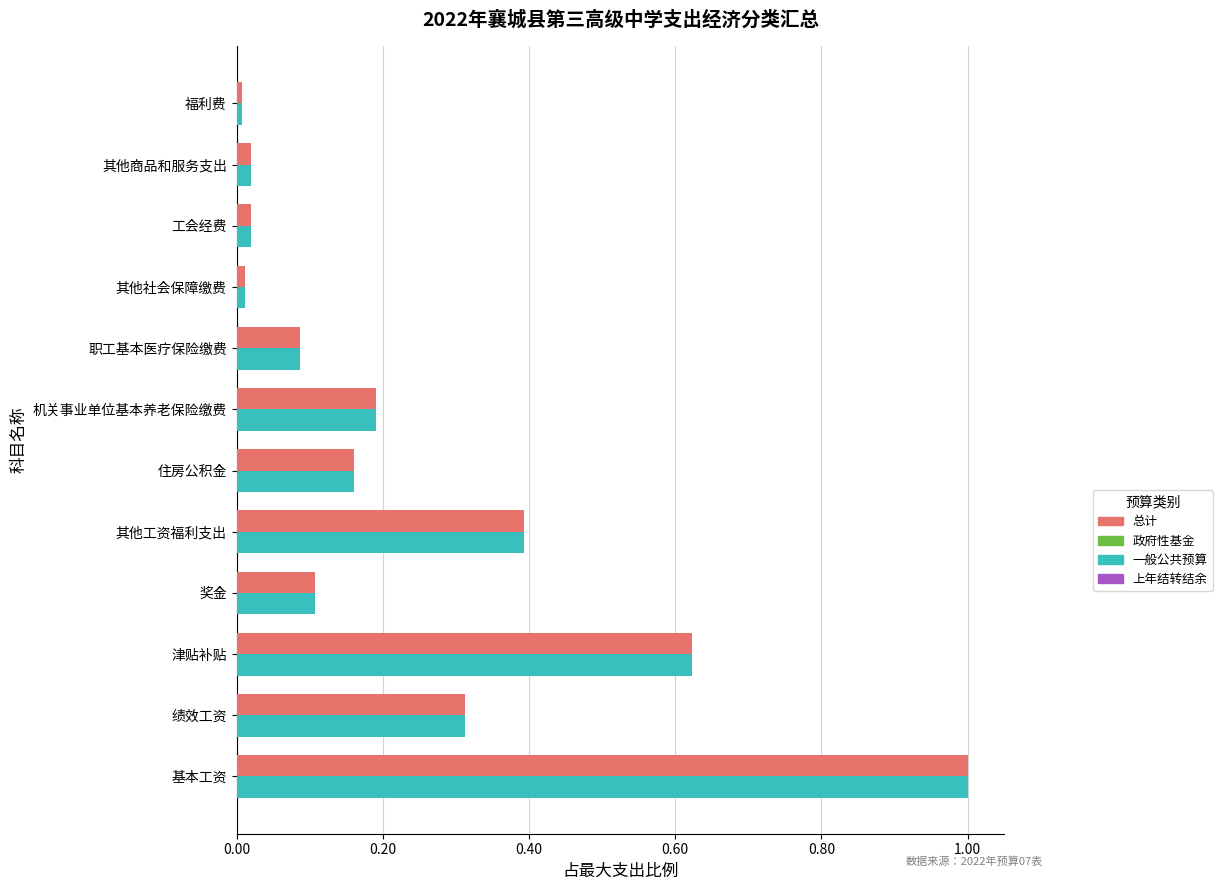

What is the approximate value of 一般公共预算 at 其他工资福利支出?

0.4